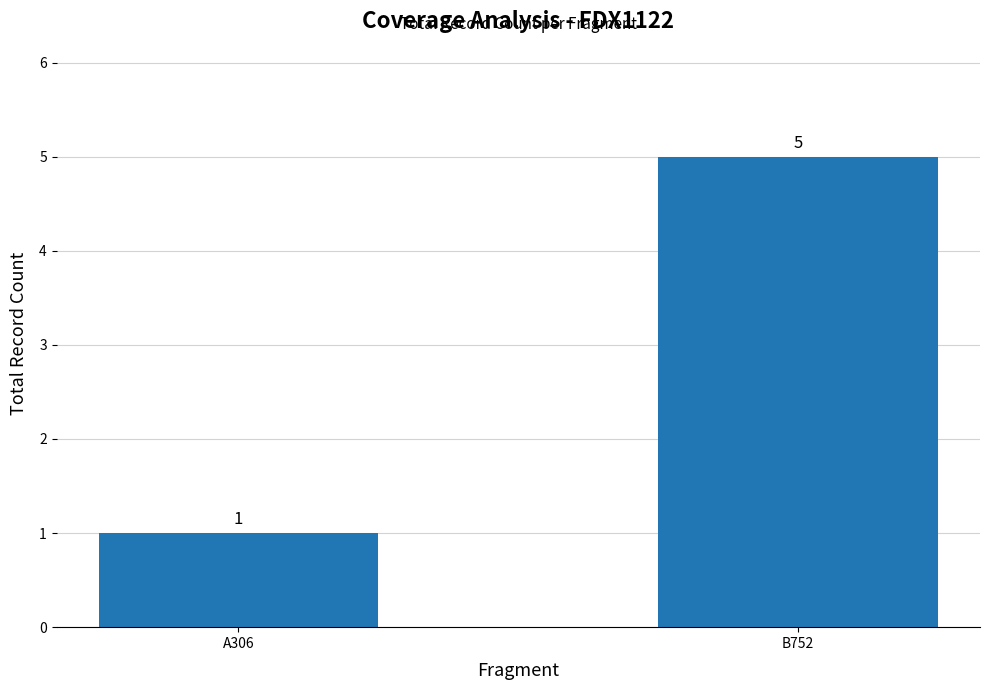

How many values are below 5?

1